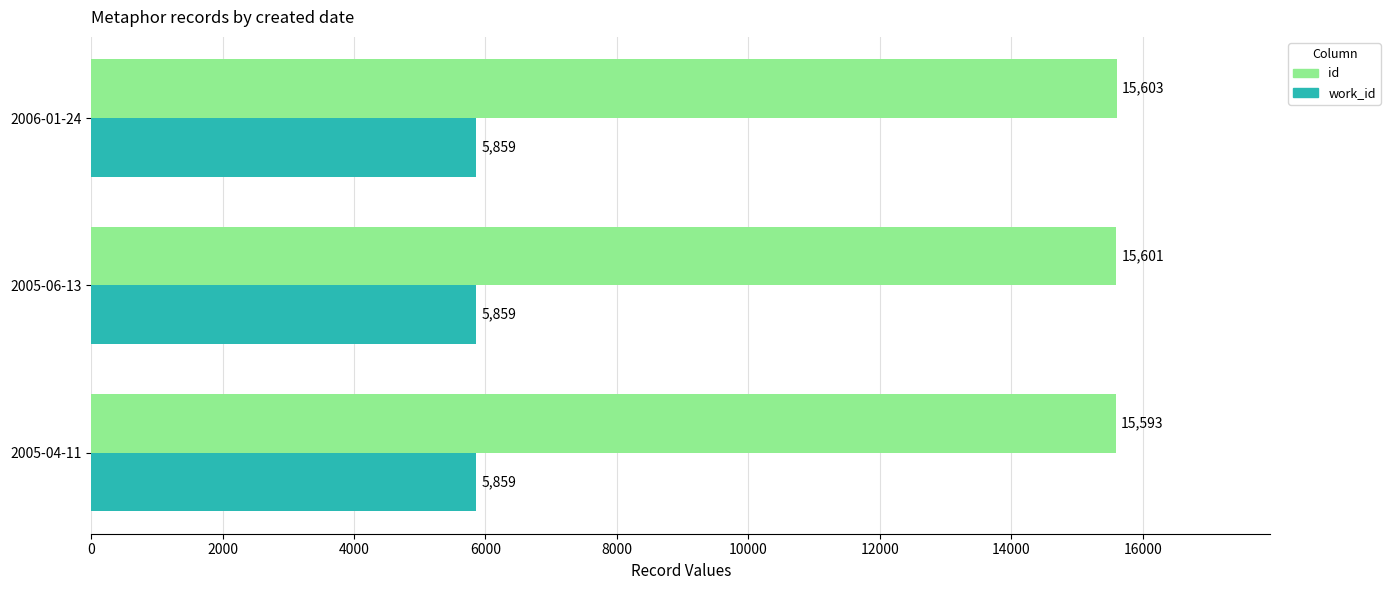

How many data points does each series have?

3